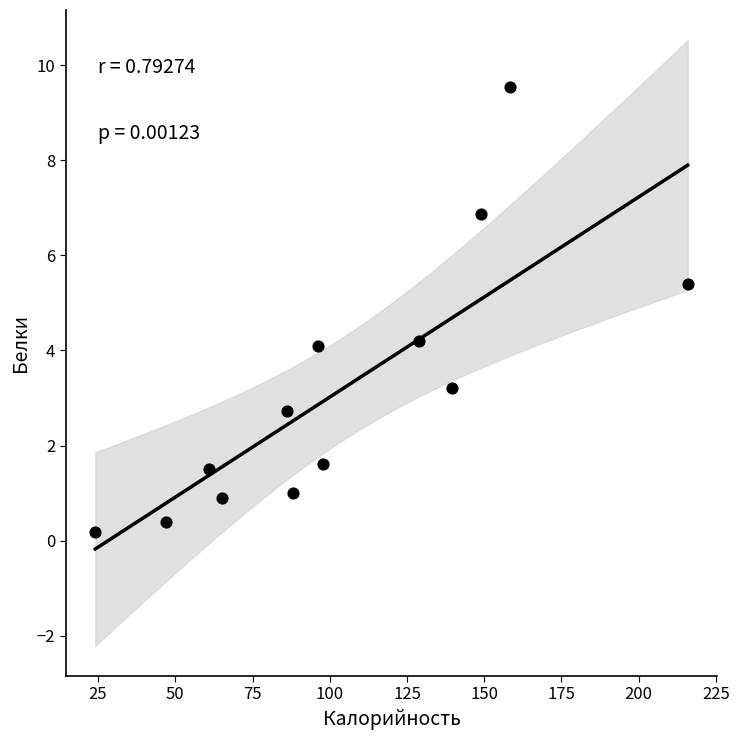

What is the range of X values (max minus min)?

191.7